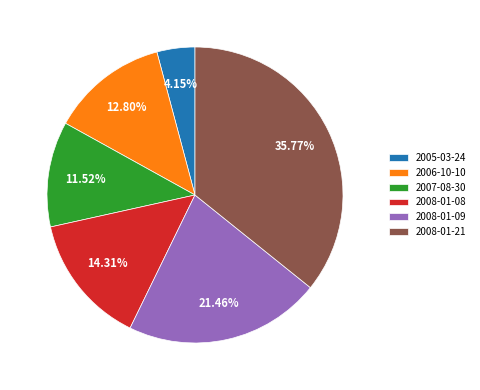

Which category has the smallest portion of the pie?

2005-03-24